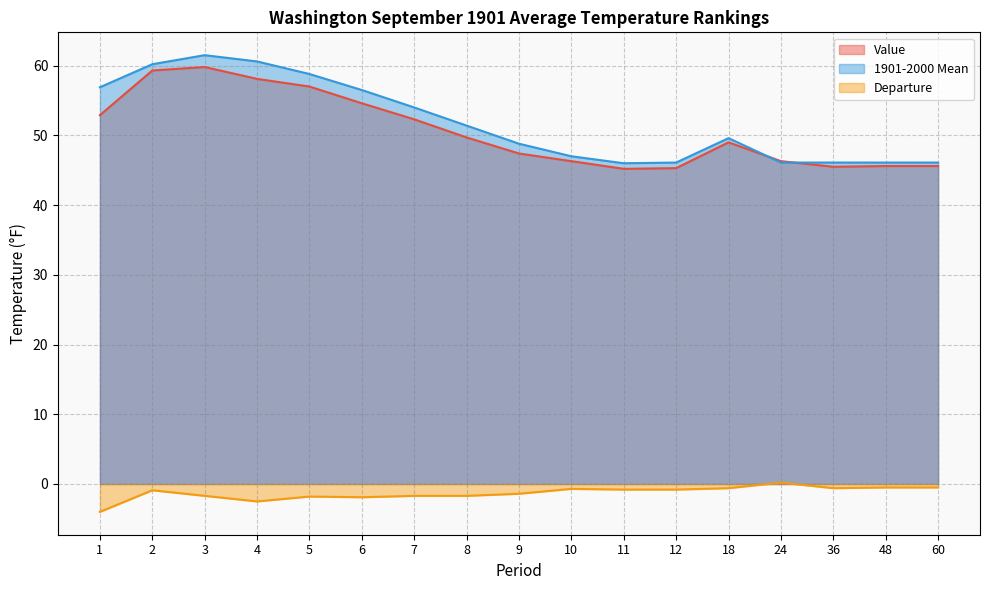

What is the sum of all 1901-2000 Mean values?

881.8